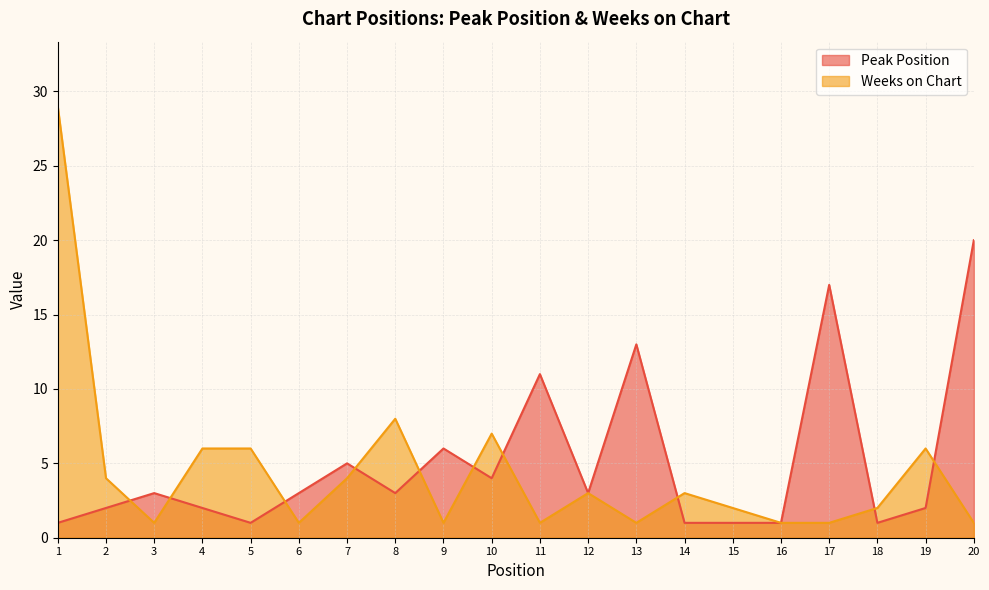

How many series are shown in this chart?

2